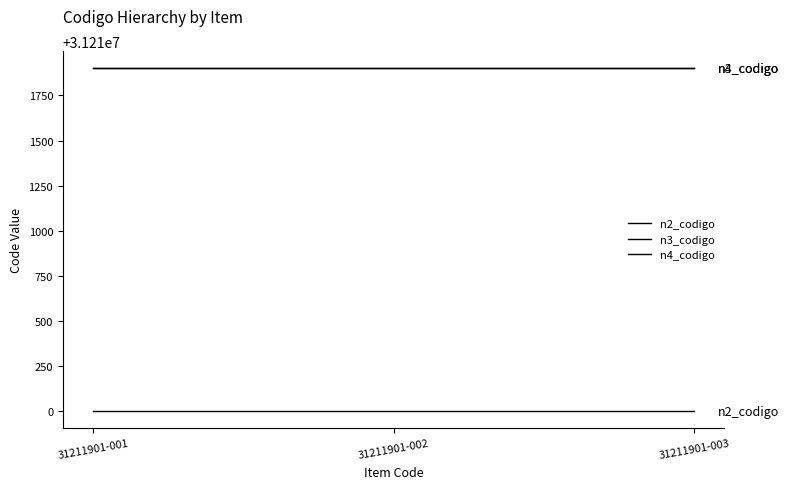

List the labels in order of n4_codigo value, smallest first.

31211901-001, 31211901-002, 31211901-003